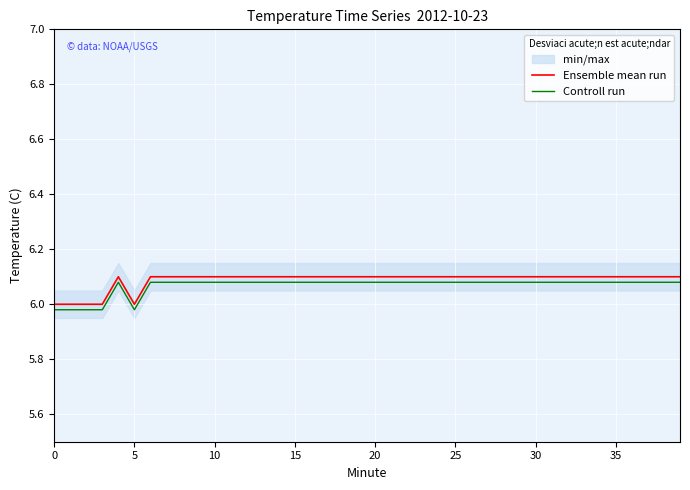

True or false: Ensemble mean run and Controll run cross at least once.

False